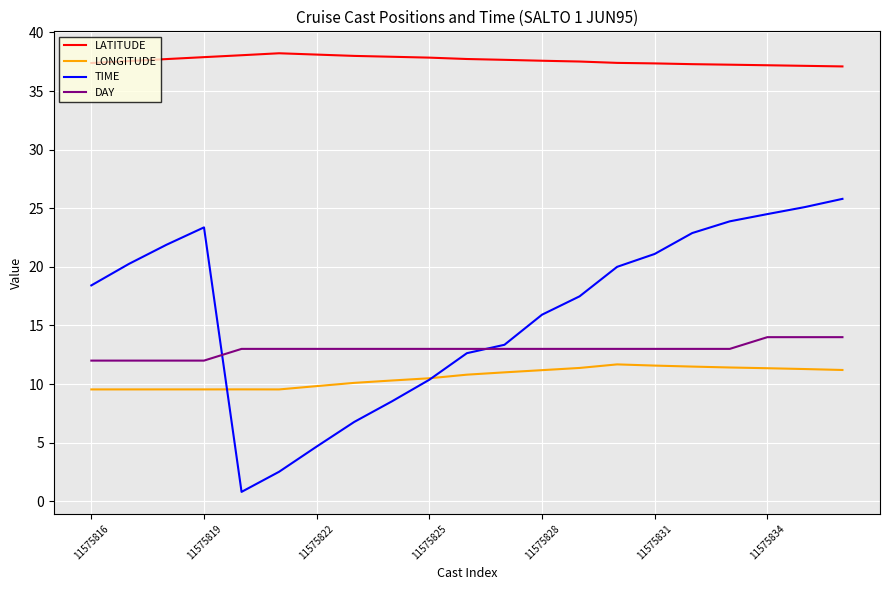

True or false: TIME and LATITUDE cross at least once.

False